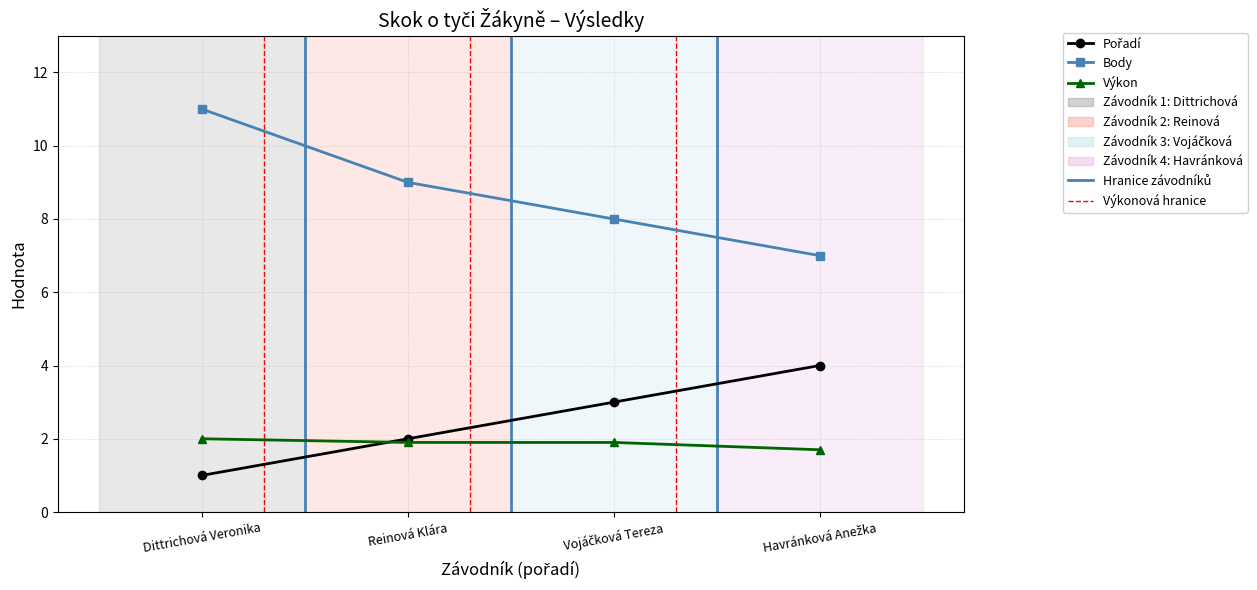

Which series has the largest total across all categories?

Body